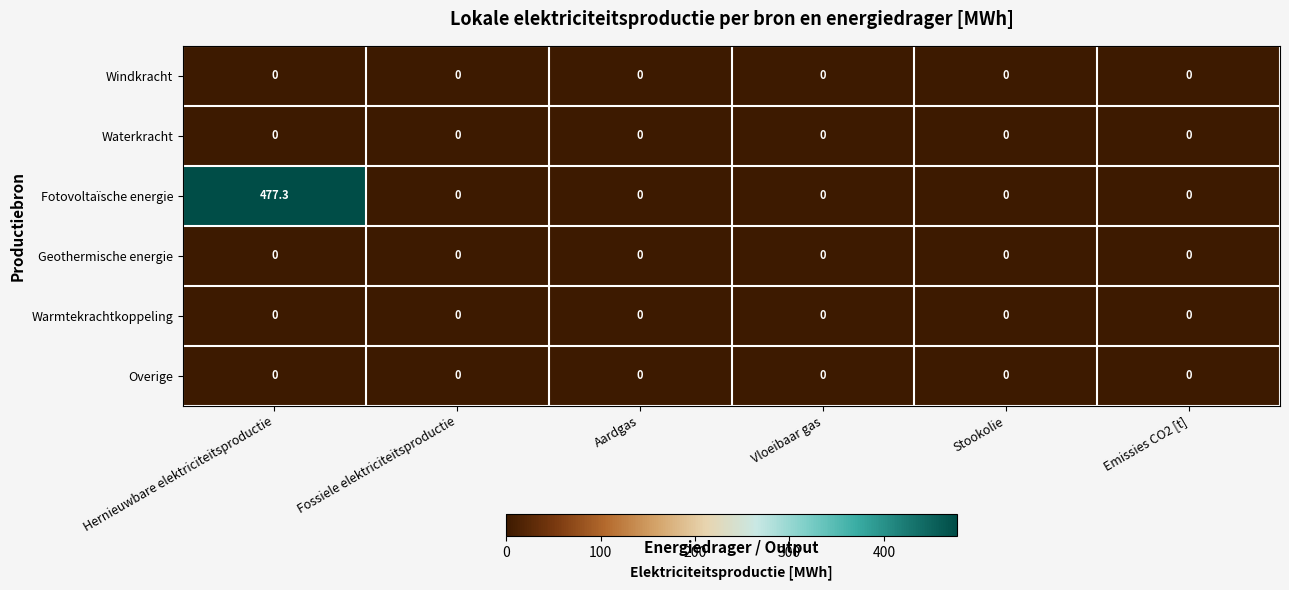

What is the maximum value shown in the chart?

477.3